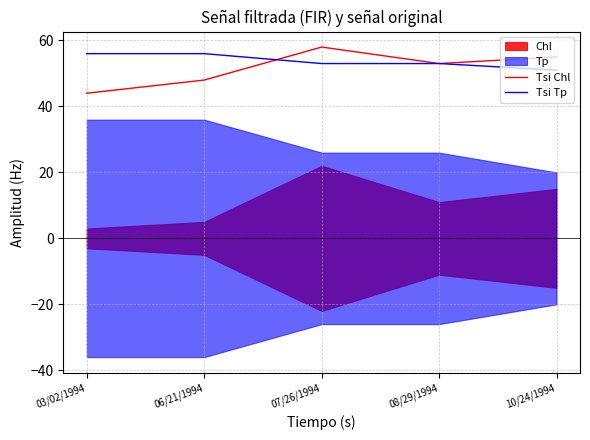

What is the label of the 1st point from the left?

03/02/1994